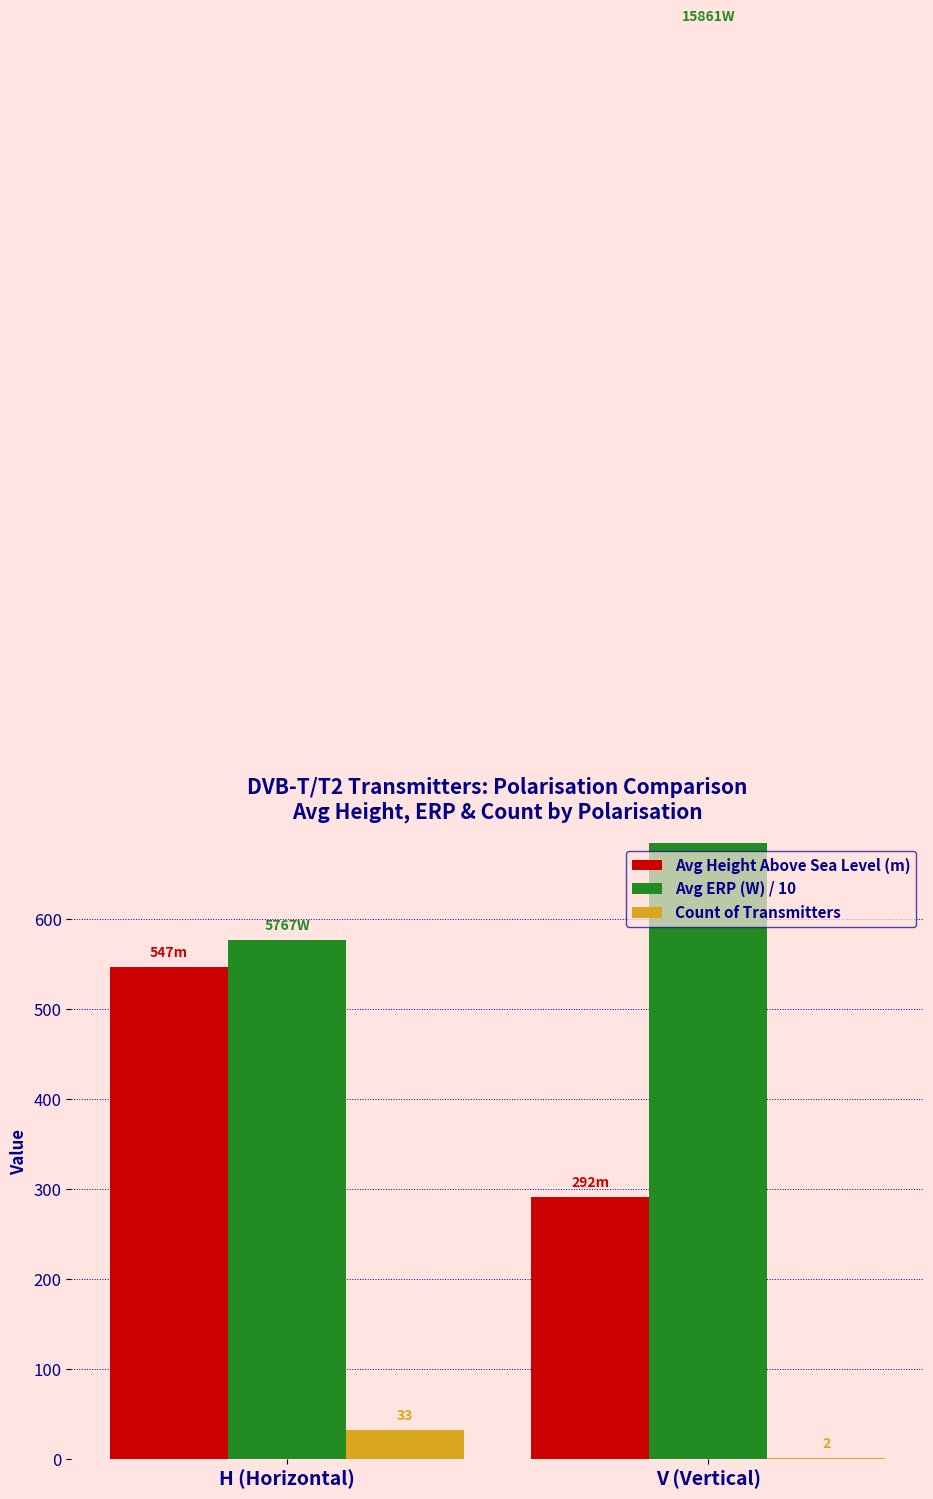

At which label does Avg ERP (W) / 10 reach its peak?

V (Vertical)